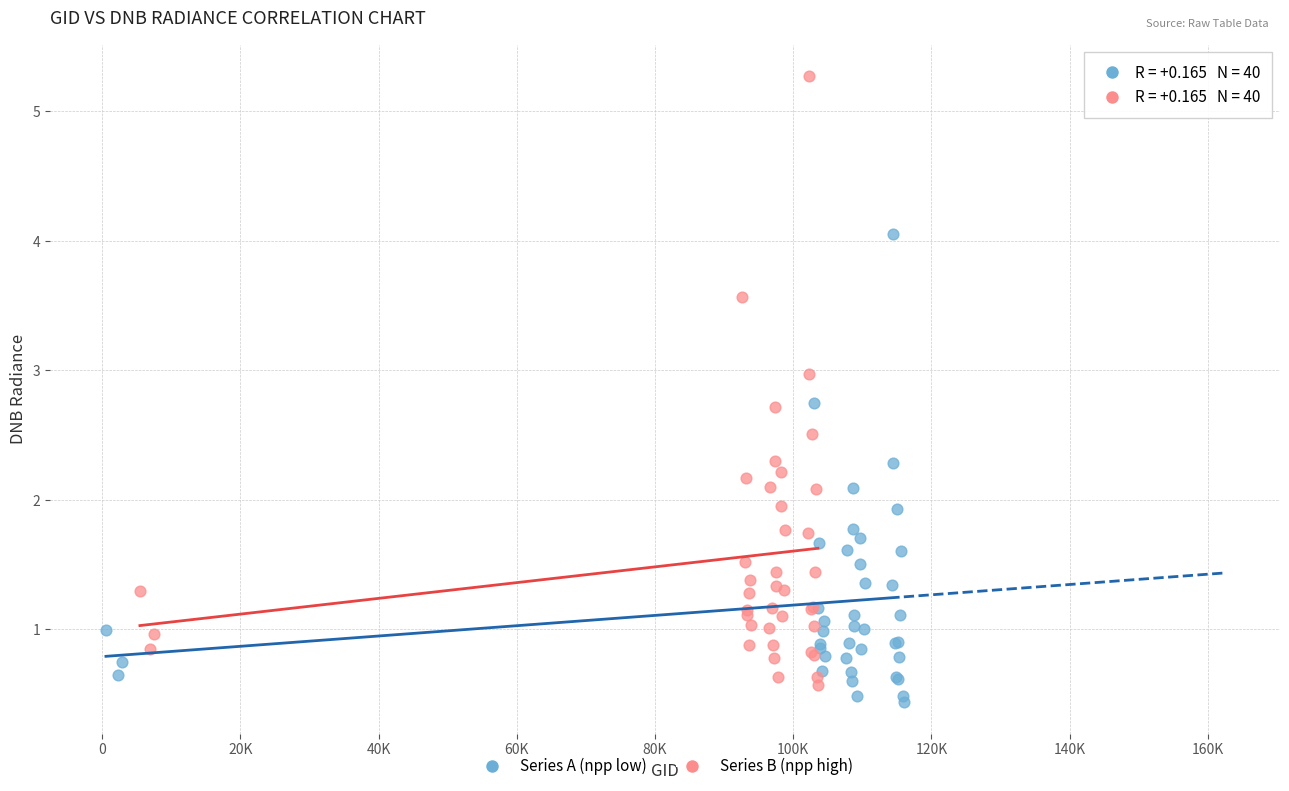

Which series has the largest Y range (max minus min)?

Series B (npp high)